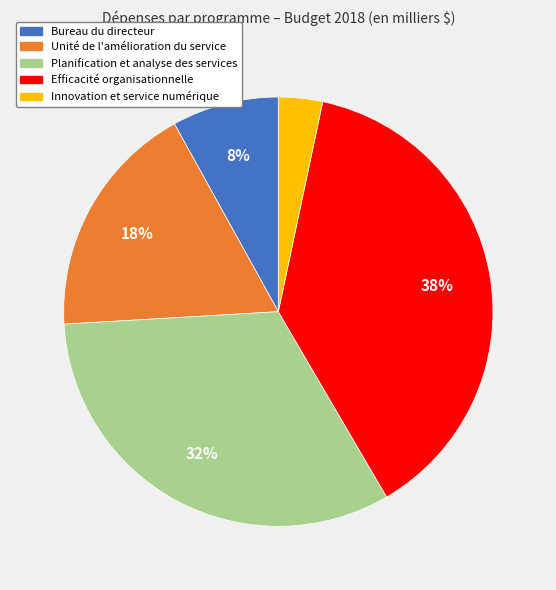

How many slices are in this pie chart?

5